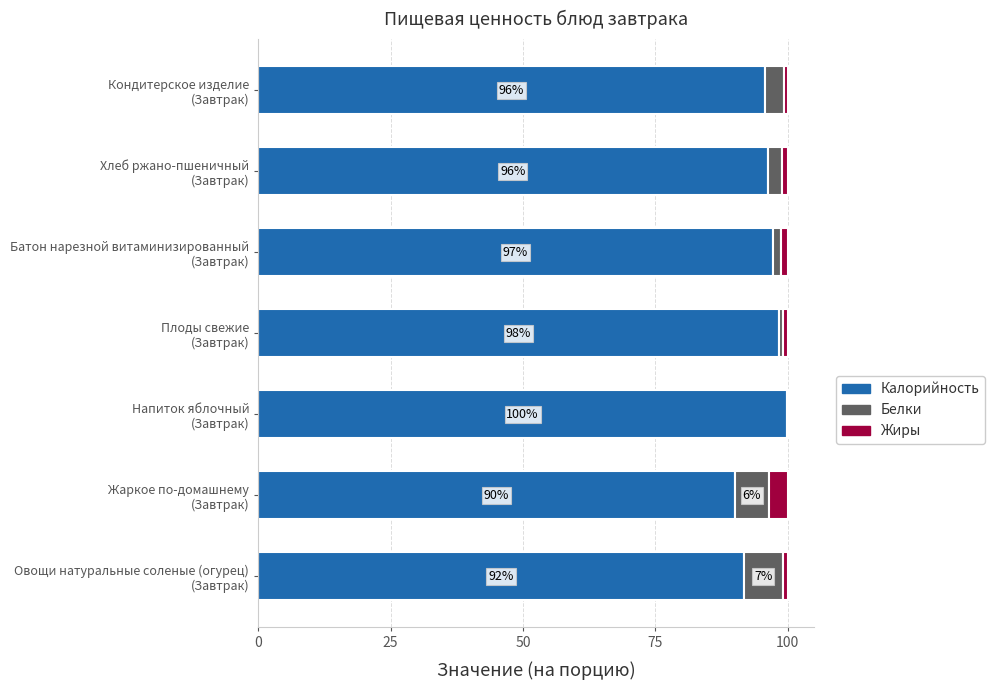

What are all the series names shown in the legend?

Калорийность, Белки, Жиры